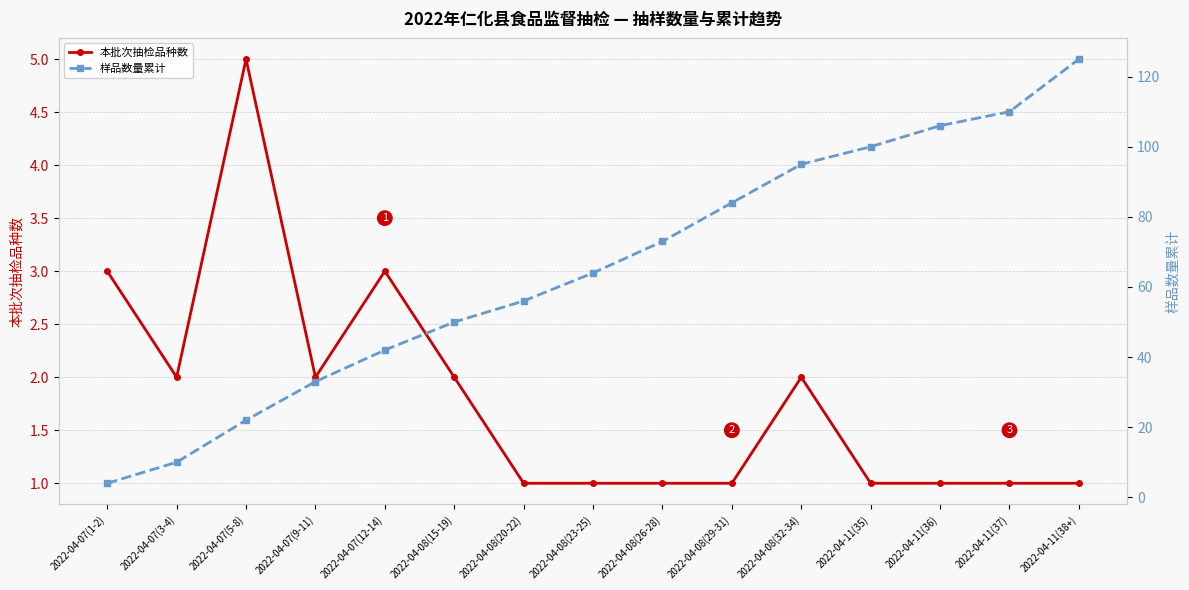

Which series has the largest range (max minus min)?

样品数量累计